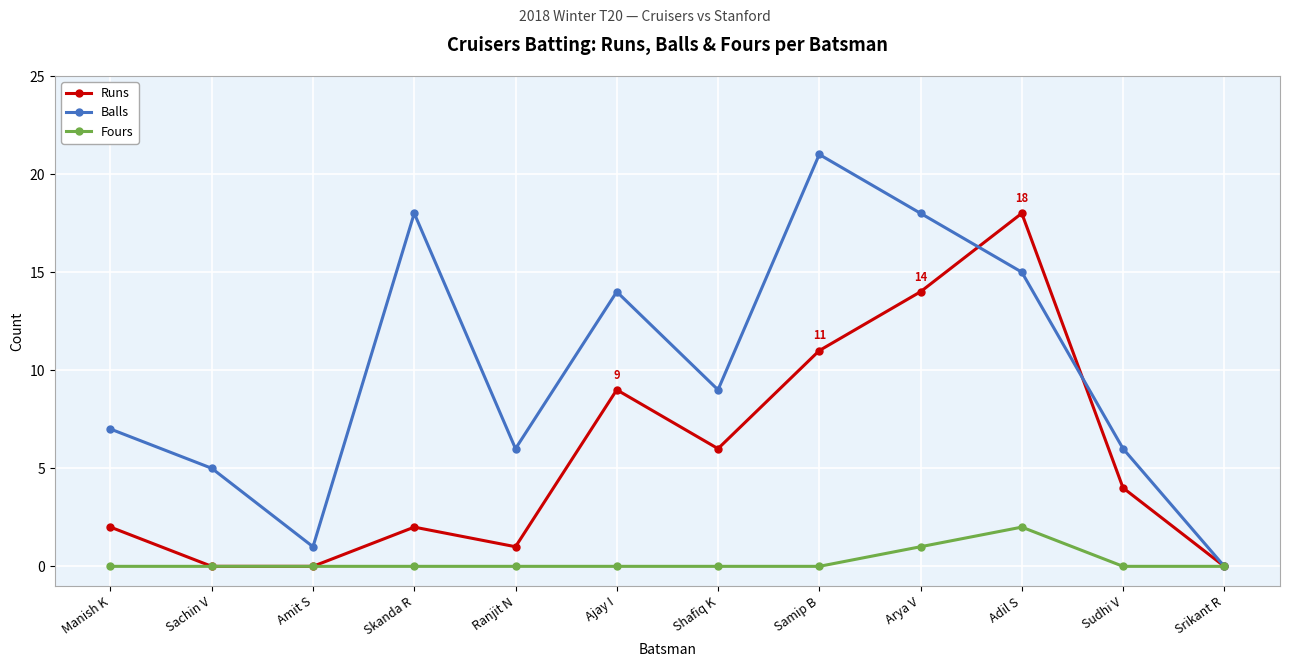

The Runs series shows 0 at Srikant R. True or false?

True